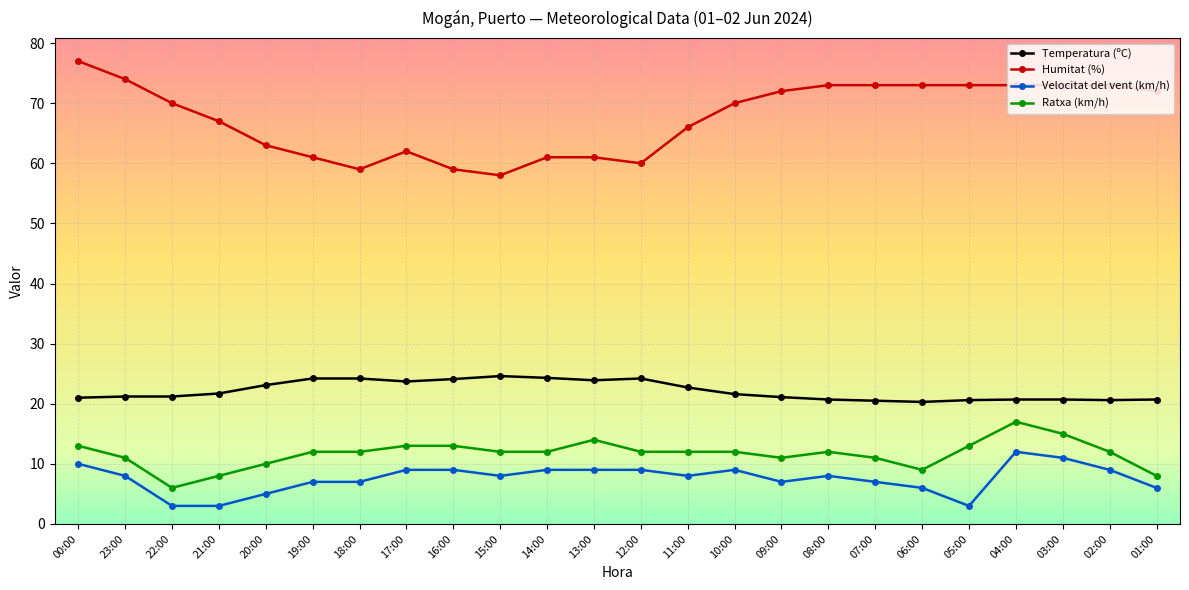

Which series has the largest total across all categories?

Humitat (%)